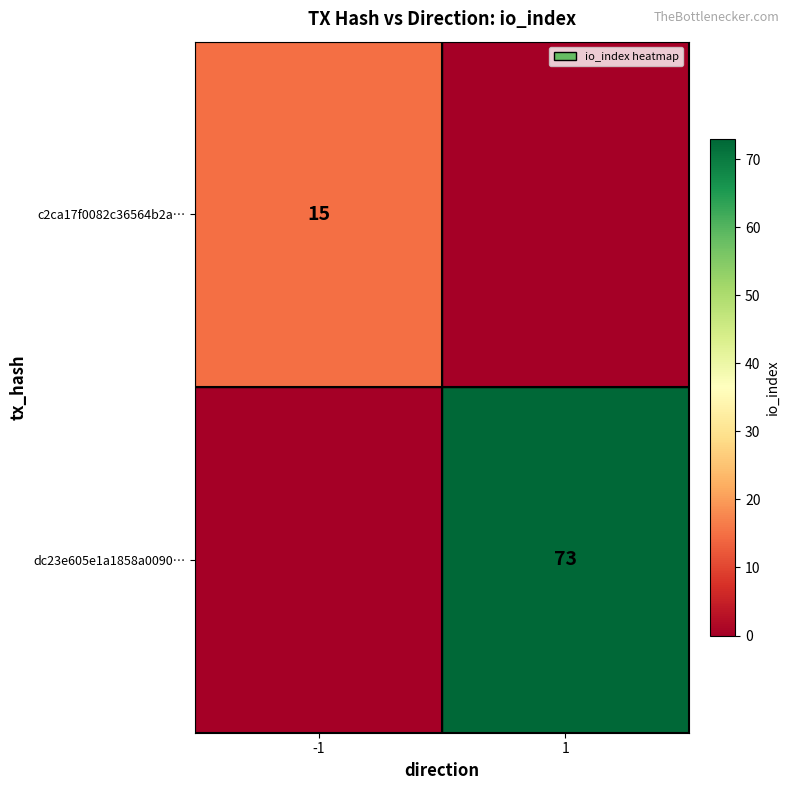

True or false: dc23e605e1a1858a0090… has a value of 20 at 1.

False